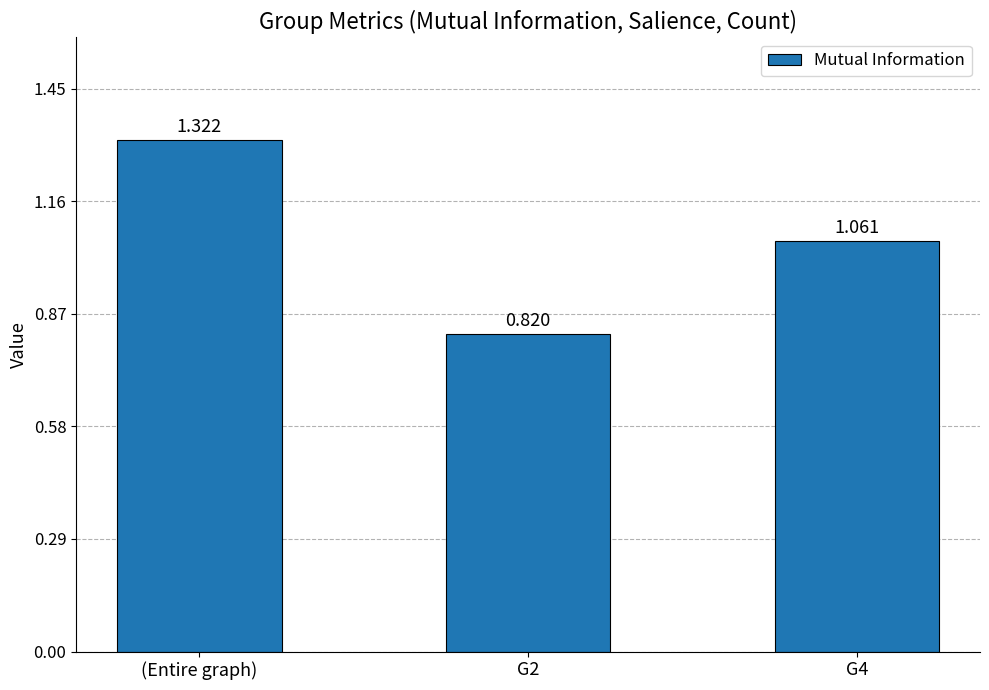

Which category has the lowest value across all series?

G2